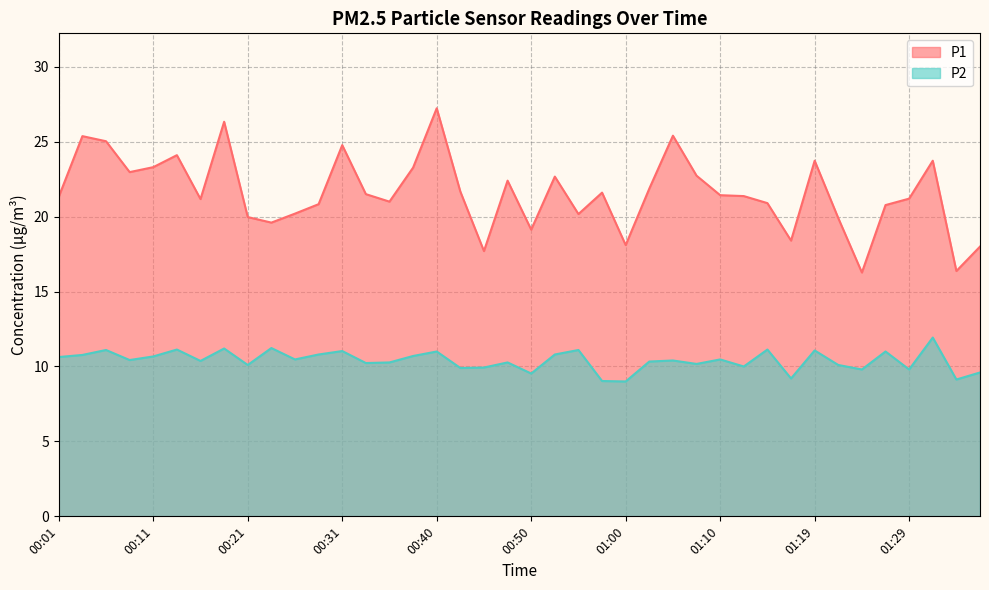

What is the label of the 34th point from the right?

00:16